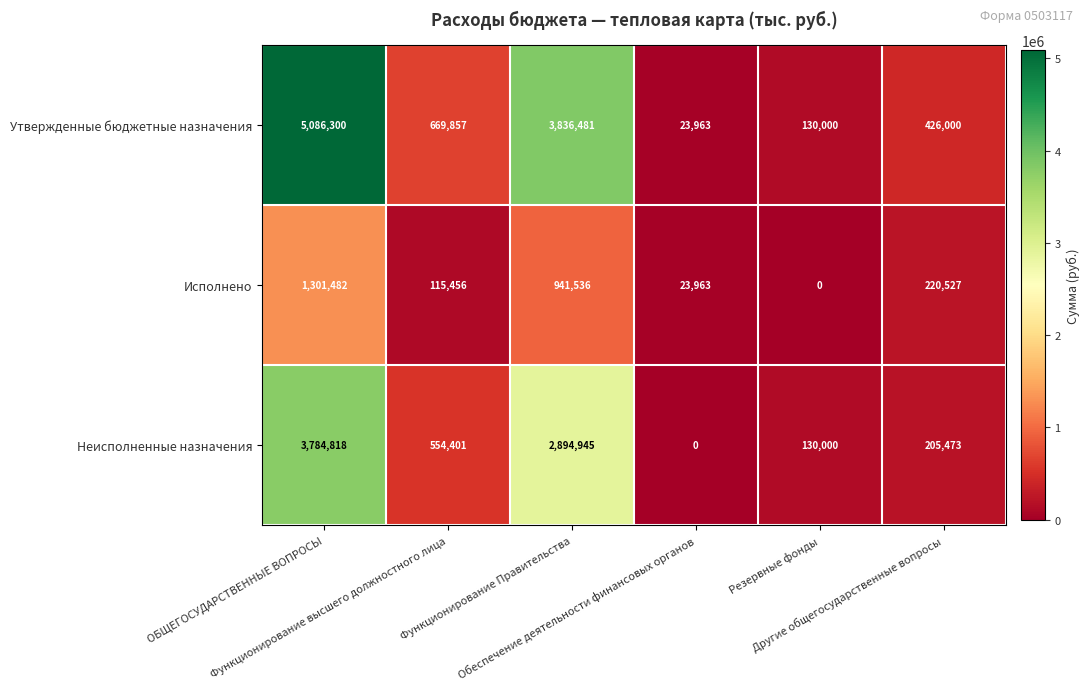

What is the difference between the second highest and minimum values in the Утвержденные бюджетные назначения series?

3812518